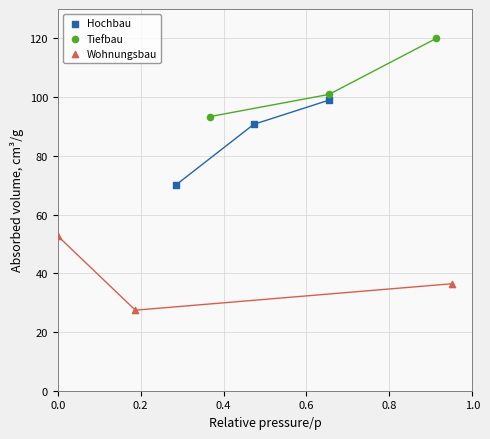

Which series reaches the minimum Y coordinate?

Wohnungsbau